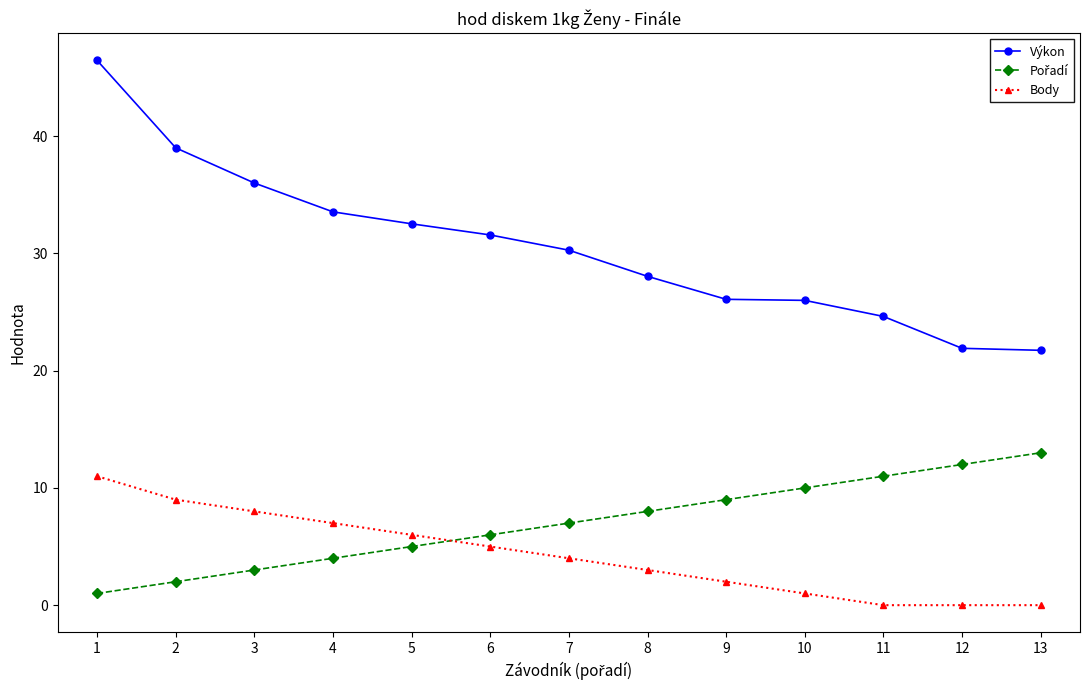

True or false: Body and Výkon intersect in this chart.

False